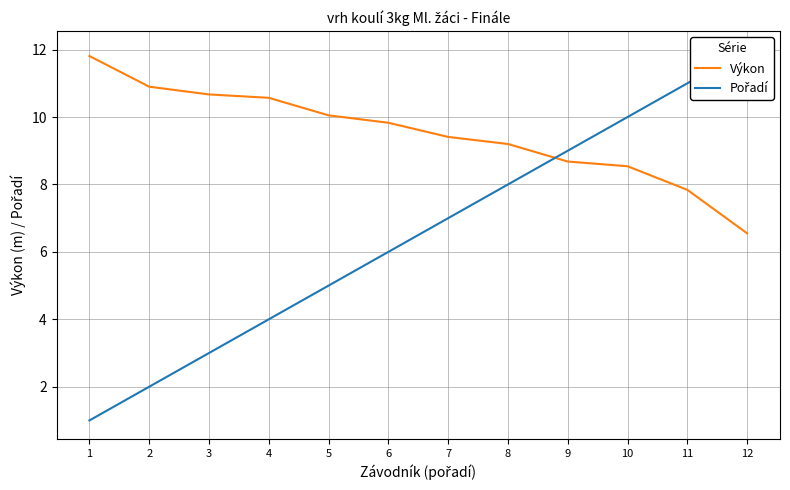

Reading left to right, list all the values displayed in this chart.

Výkon: 1=11.8	2=10.9	3=10.7	4=10.6	5=10.1	6=9.8	7=9.4	8=9.2	9=8.7	10=8.5	11=7.8	12=6.5
Pořadí: 1=1.0	2=2.0	3=3.0	4=4.0	5=5.0	6=6.0	7=7.0	8=8.0	9=9.0	10=10.0	11=11.0	12=12.0